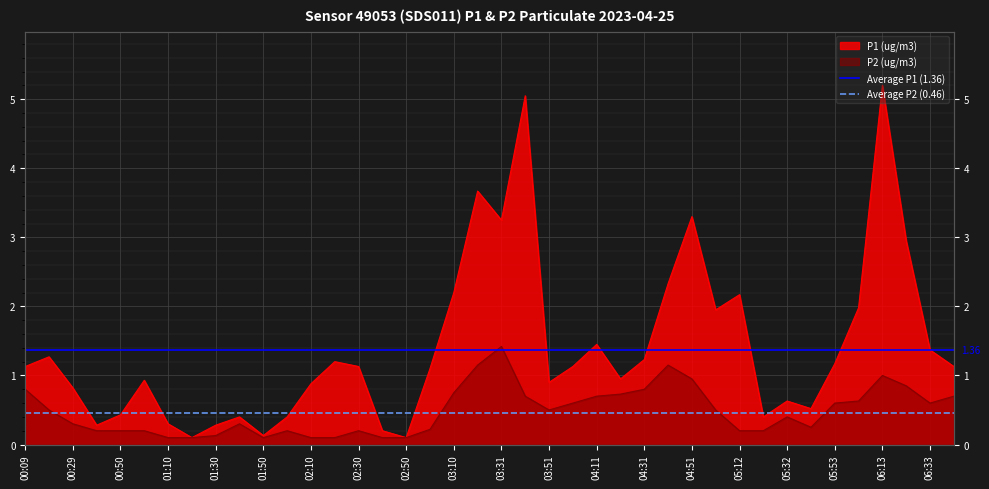

What is the maximum value for Average P2 (0.46)?

0.5